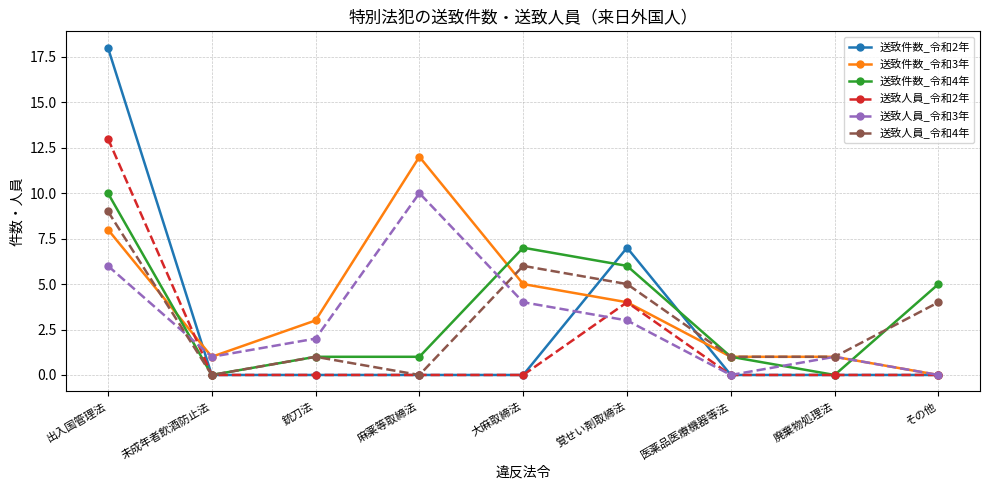

Where is 送致件数_令和2年 nearest to the value 9?

覚せい剤取締法